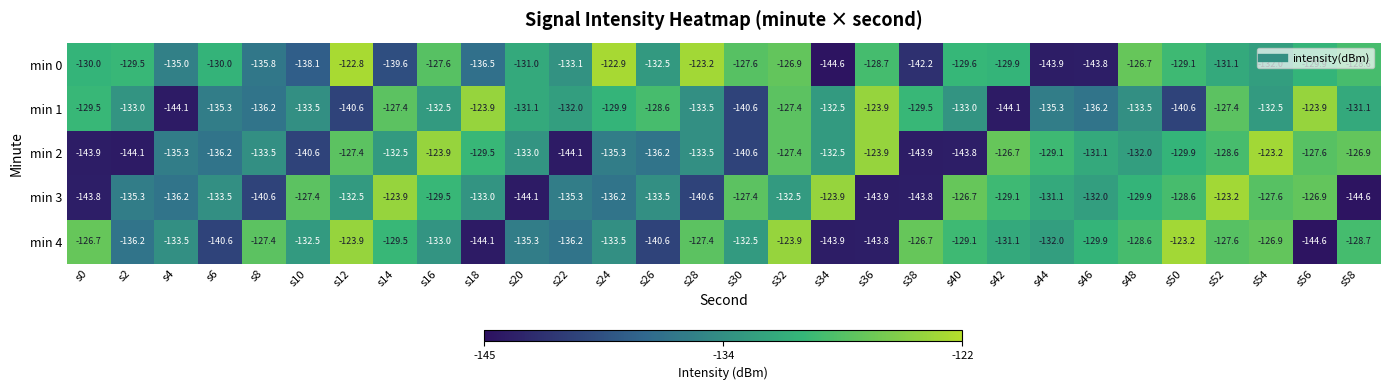

Is it true that min 4 equals -197.6 at s50?

False